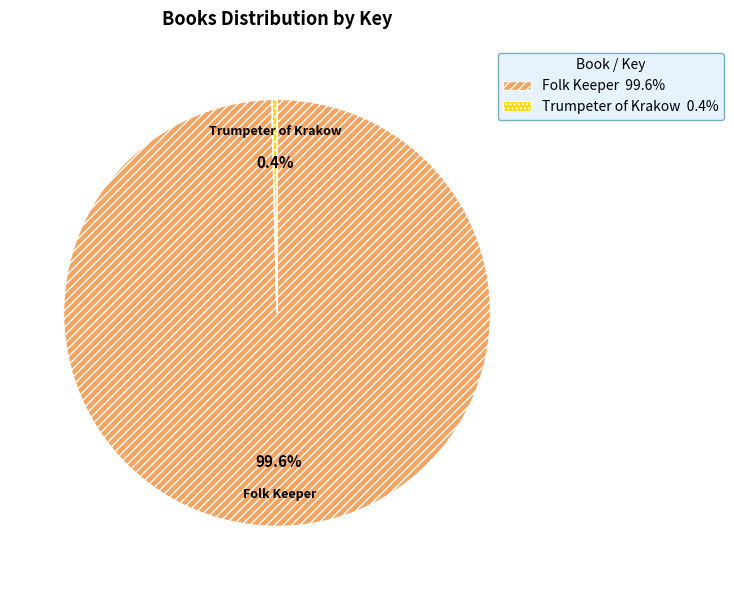

True or false: Trumpeter of Krakow accounts for 0% of the total.

True